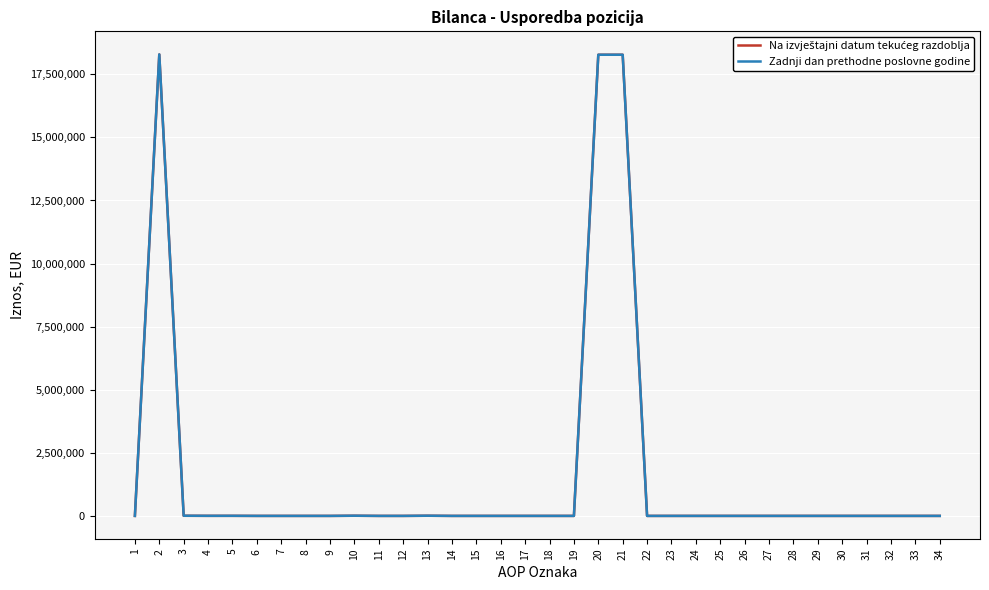

Which category has the lowest value across all series?

1